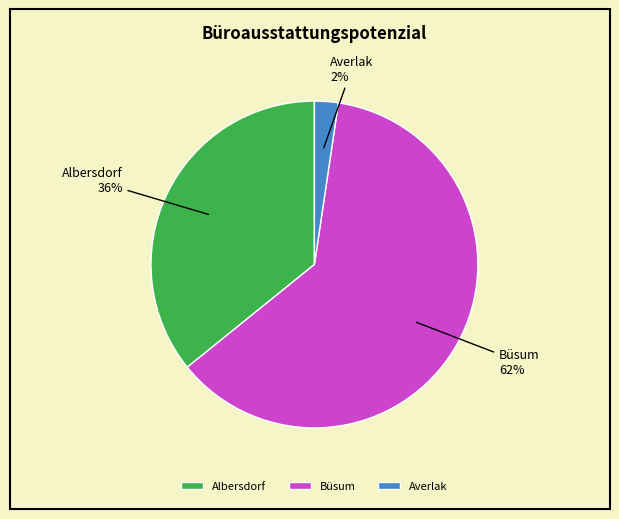

Which slice is the smallest?

Averlak